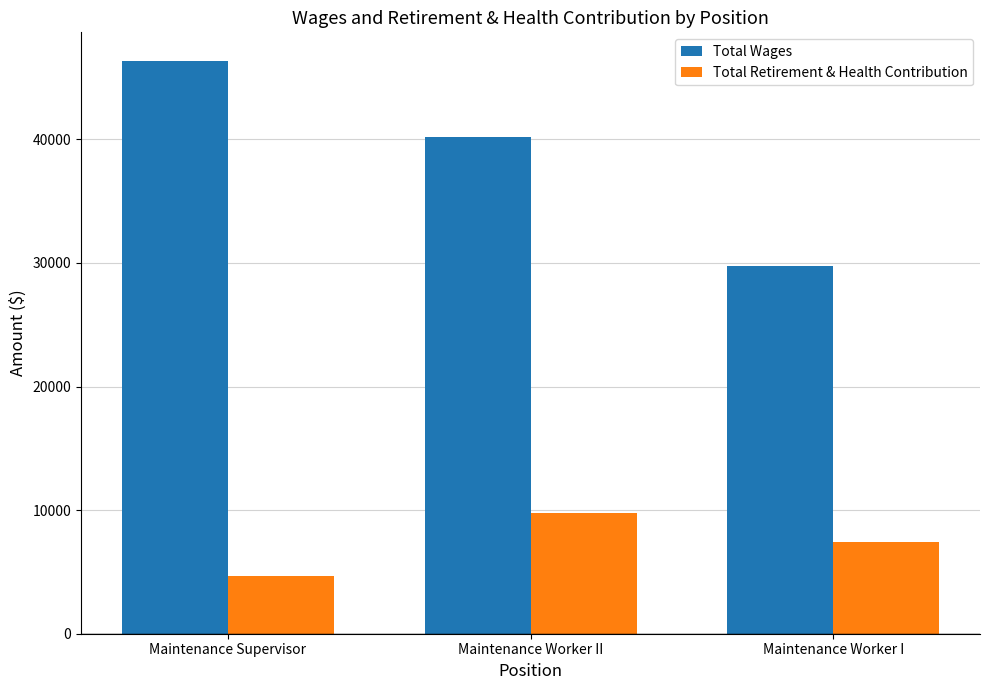

Which series has the widest spread of values?

Total Wages